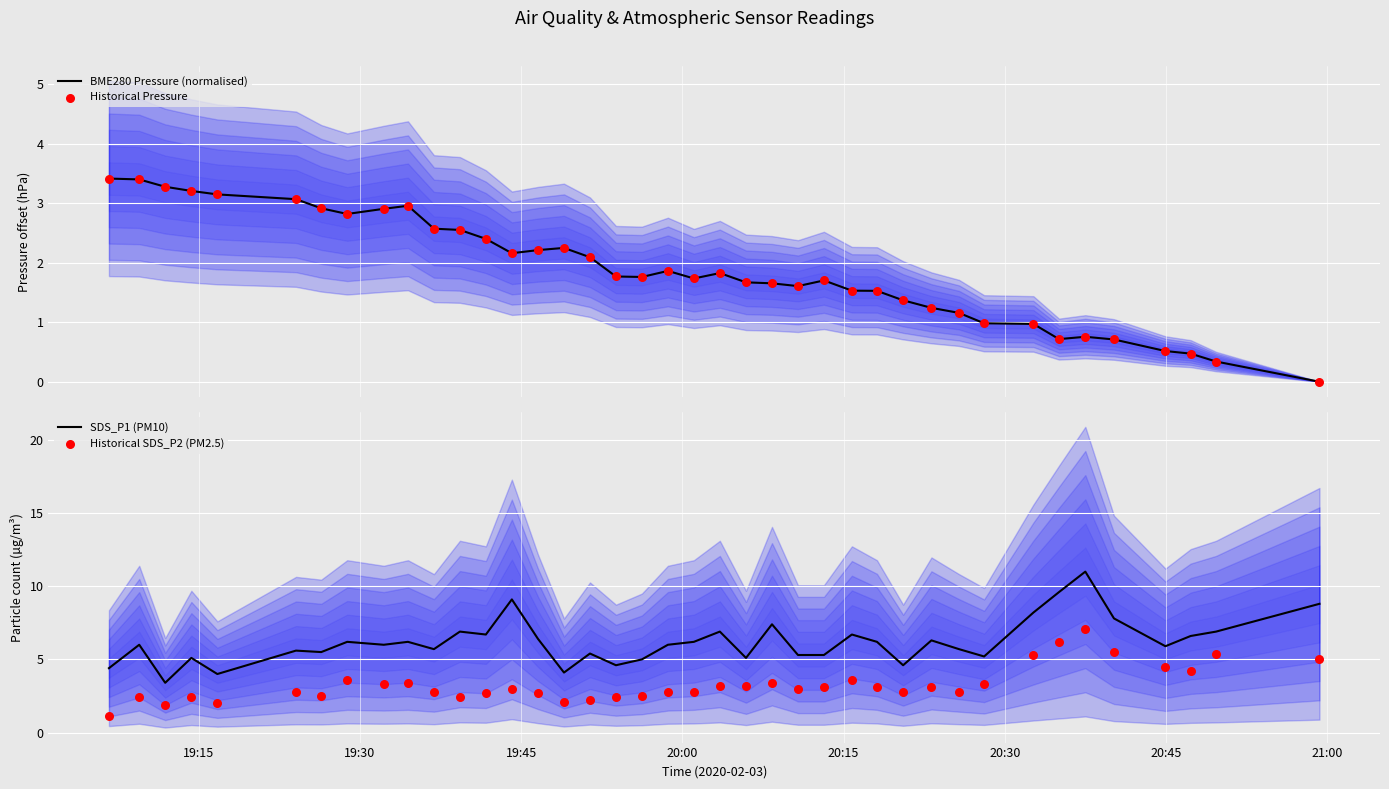

Which series reaches the minimum Y coordinate?

BME280 Pressure (normalised)